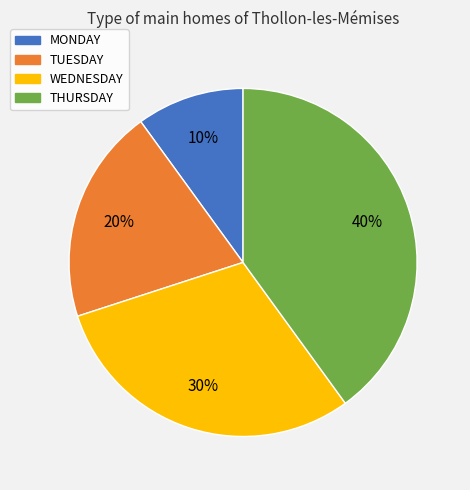

Do THURSDAY and TUESDAY together represent more than half of the pie?

Yes